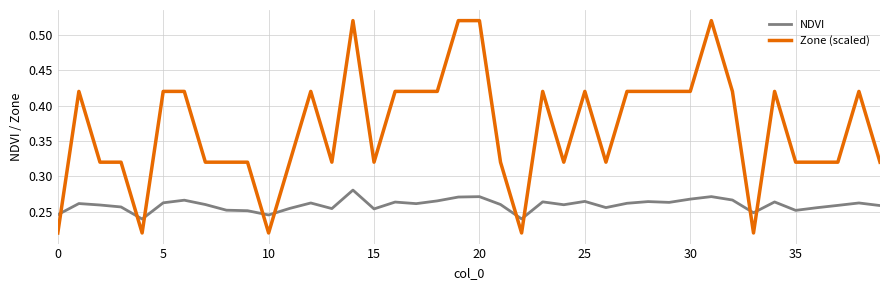

Which series has the widest spread of values?

Zone (scaled)